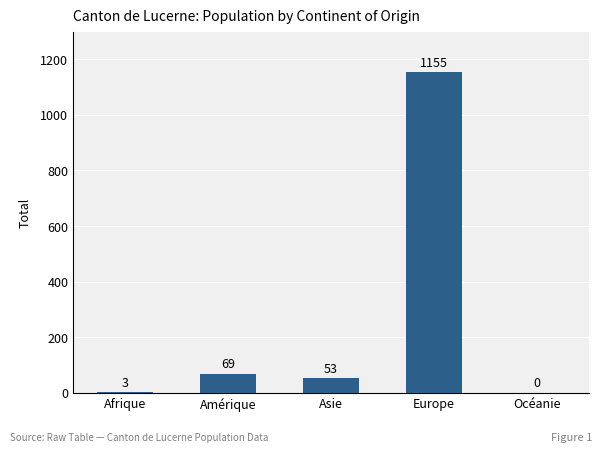

Is it true that the value at Amérique is 69?

True